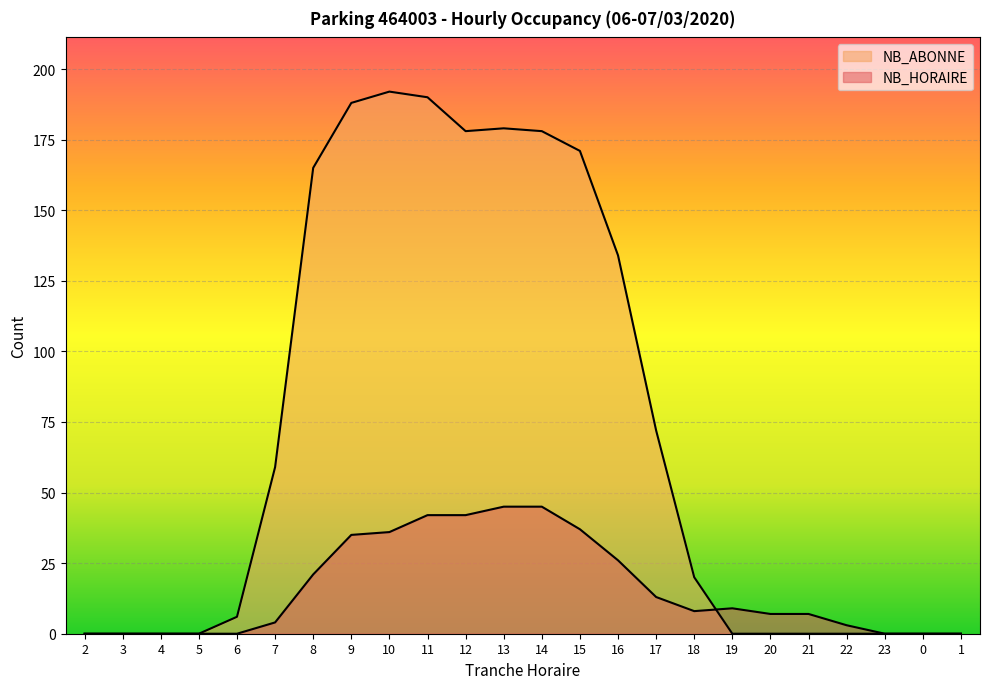

Rank the series by their average value, from lowest to highest.

NB_HORAIRE, NB_ABONNE